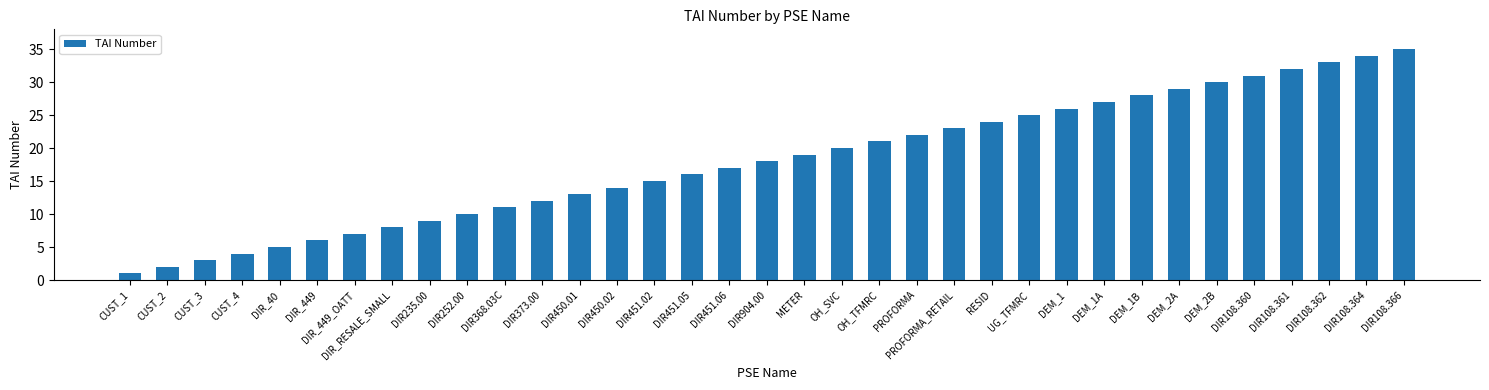

How many data points are less than 18?

17